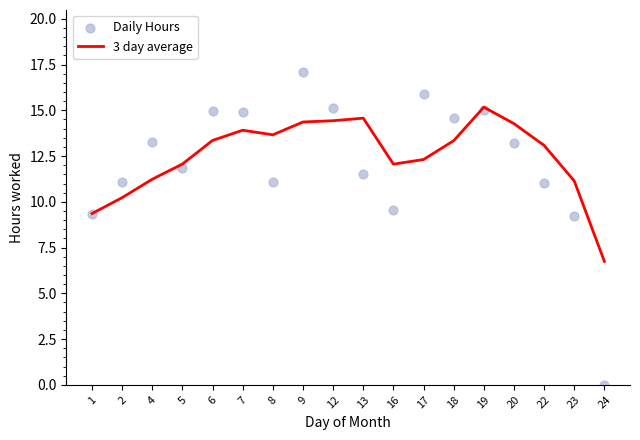

Which series has the largest Y range (max minus min)?

Daily Hours